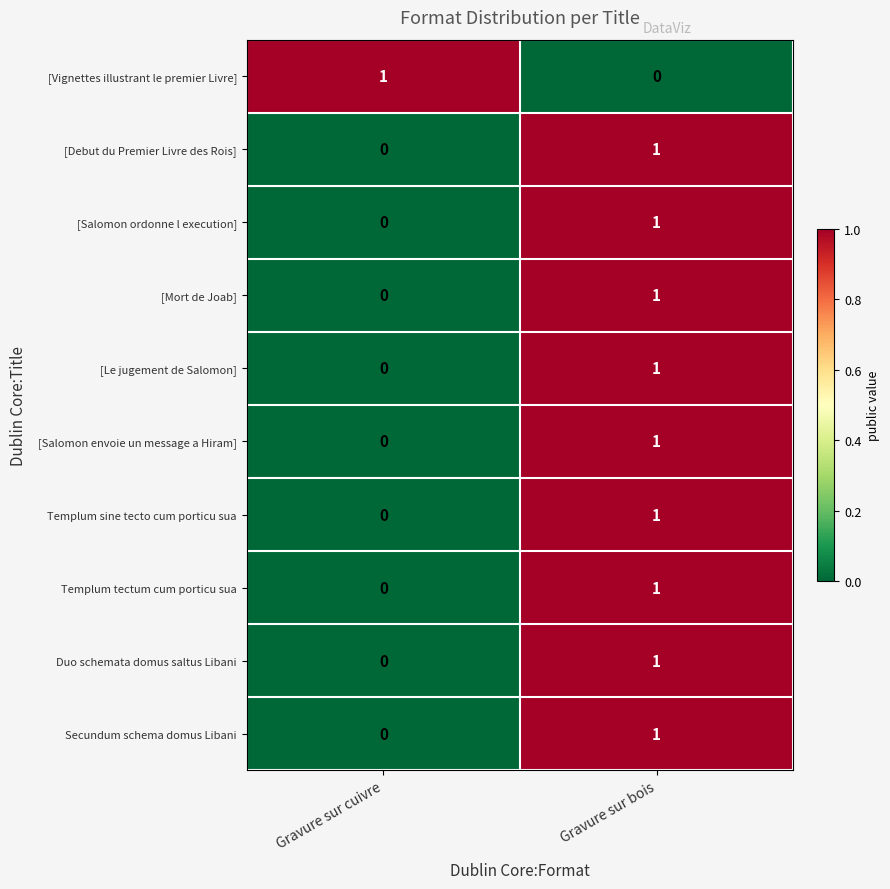

Is it true that [Vignettes illustrant le premier Livre] equals -1 at Gravure sur bois?

False